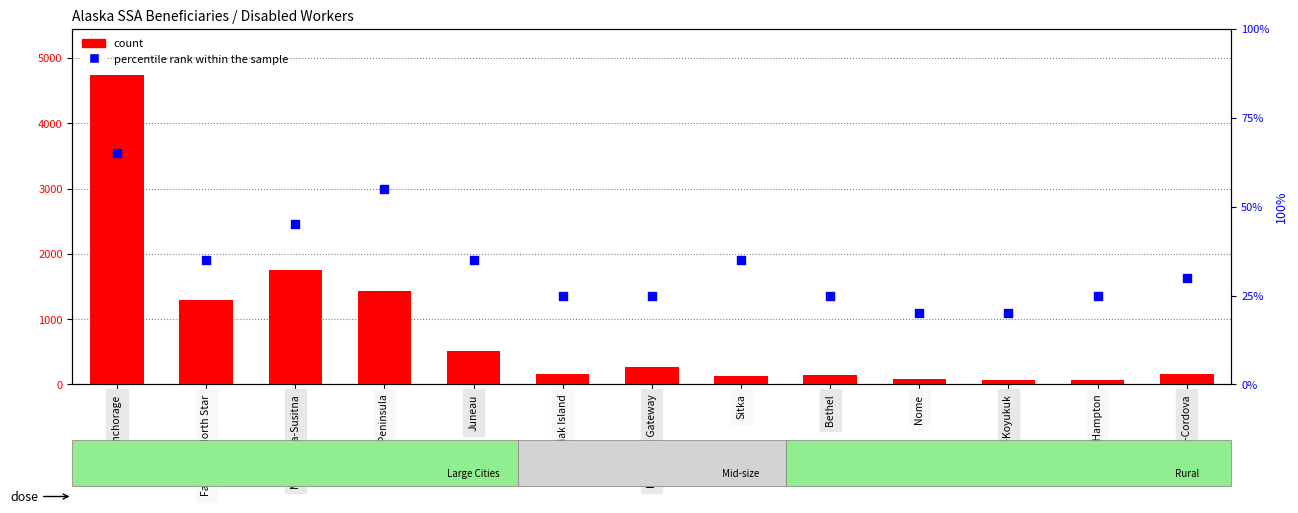

Which series has the widest spread of Y values?

count